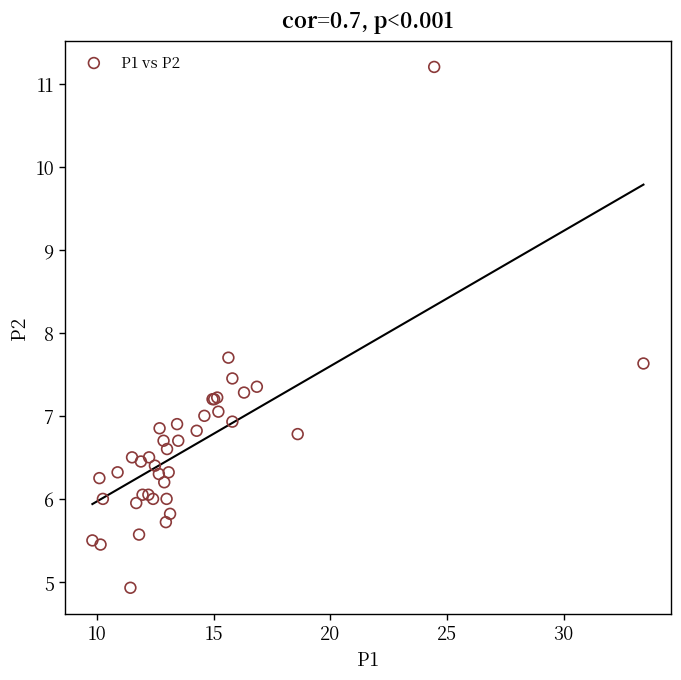

What Y value in the scatter plot is closest to 8?

7.7